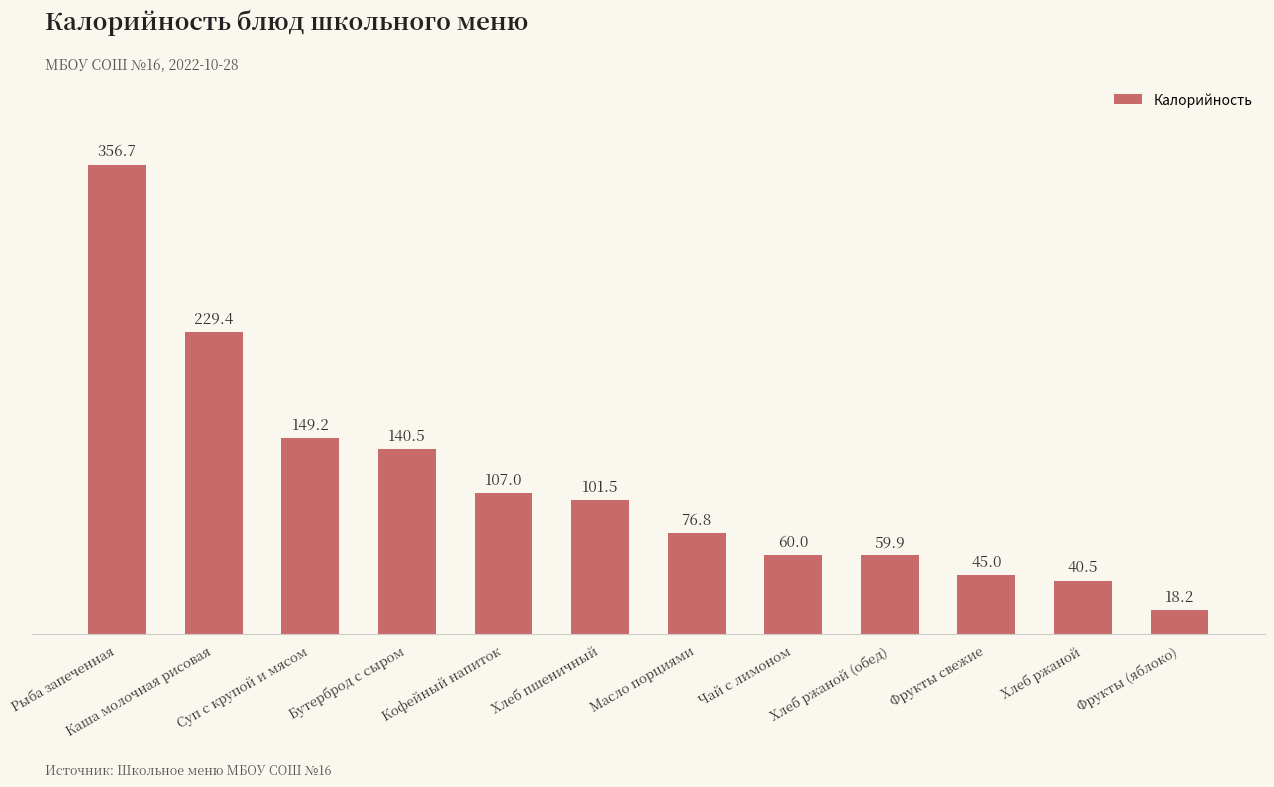

Reading left to right, list all the values displayed in this chart.

Рыба запеченная=356.7	Каша молочная рисовая=229.4	Суп с крупой и мясом=149.2	Бутерброд с сыром=140.5	Кофейный напиток=107.0	Хлеб пшеничный=101.5	Масло порциями=76.8	Чай с лимоном=60.0	Хлеб ржаной (обед)=59.9	Фрукты свежие=45.0	Хлеб ржаной=40.5	Фрукты (яблоко)=18.2